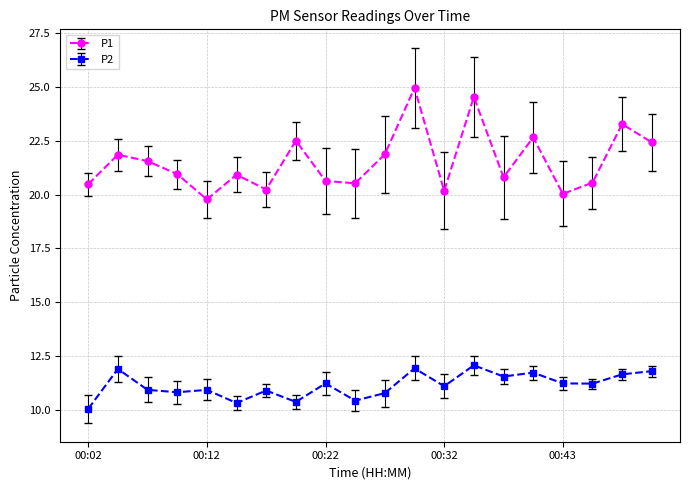

List the series in order of their overall mean, lowest first.

P2, P1